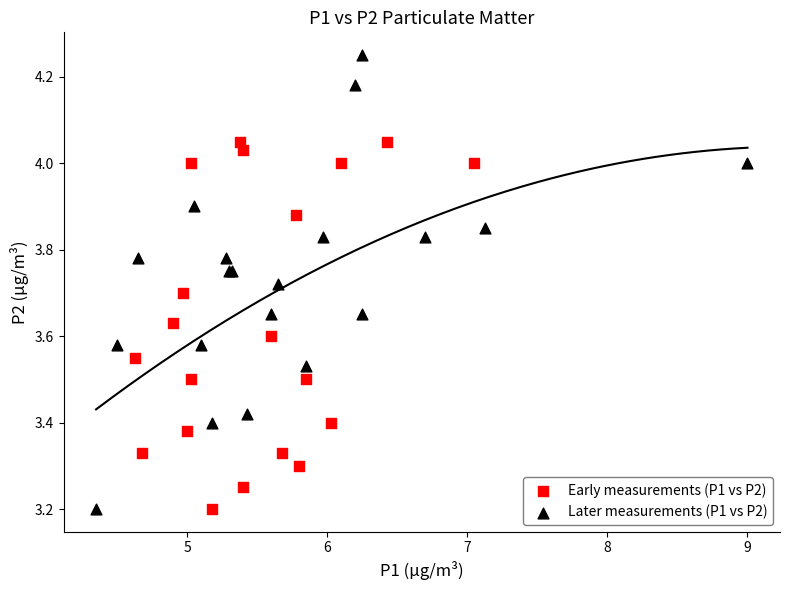

What are all the series names shown in the legend?

Early measurements (P1 vs P2), Later measurements (P1 vs P2)